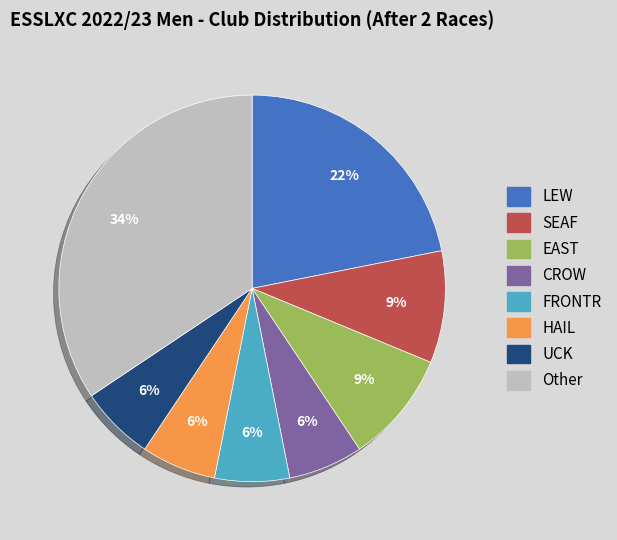

Does any single category account for the majority?

No